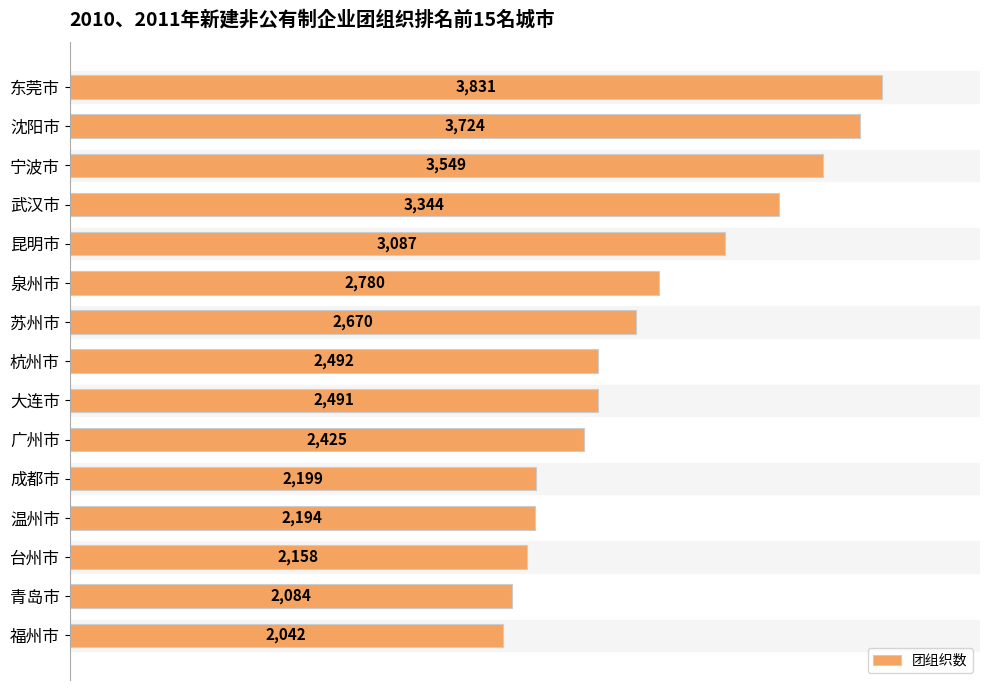

What is the maximum value shown in the chart?

3831